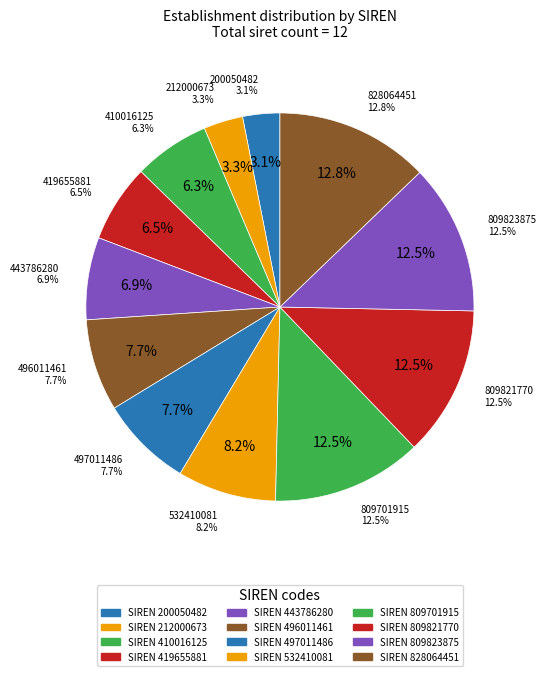

What is the largest slice in the pie chart?

828064451